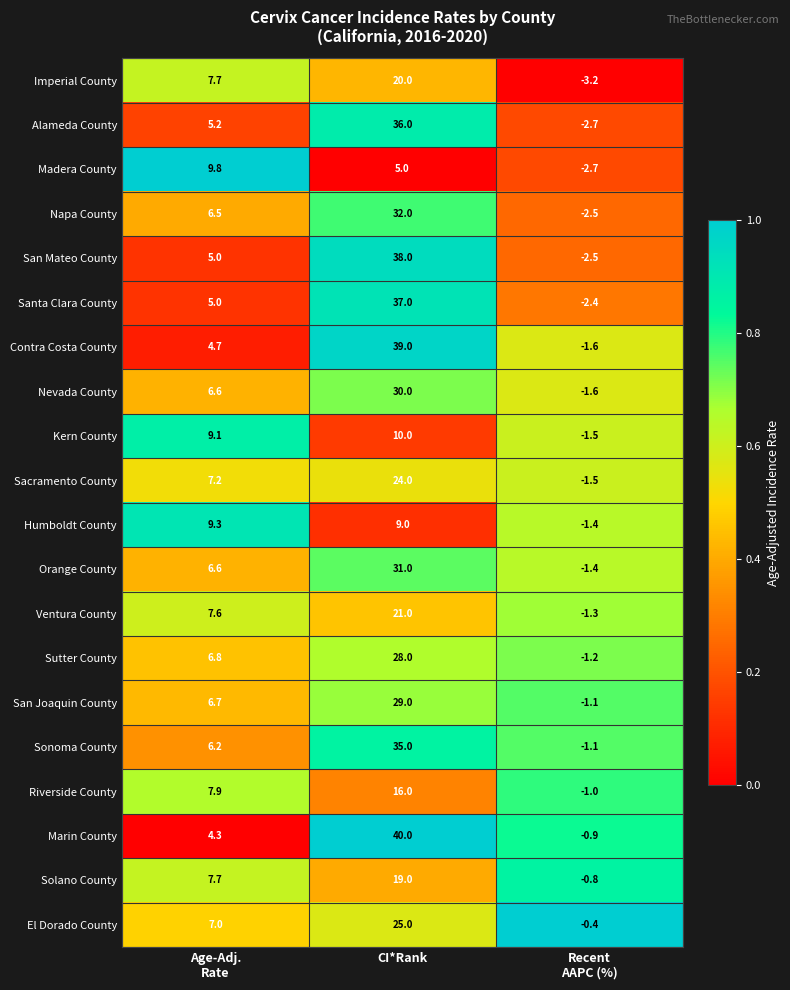

Rank the series by their maximum value, from highest to lowest.

Marin County, Contra Costa County, San Mateo County, Santa Clara County, Alameda County, Sonoma County, Napa County, Orange County, Nevada County, San Joaquin County, Sutter County, El Dorado County, Sacramento County, Ventura County, Imperial County, Solano County, Riverside County, Kern County, Madera County, Humboldt County